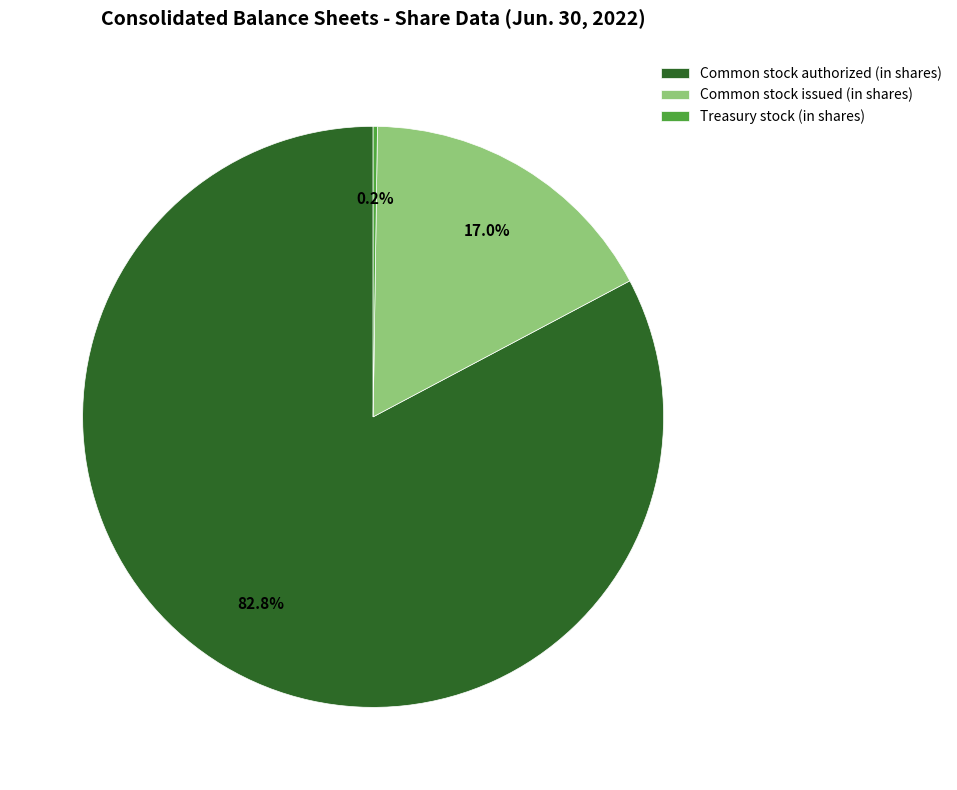

Does Common stock authorized (in shares) represent more than half of the total?

Yes